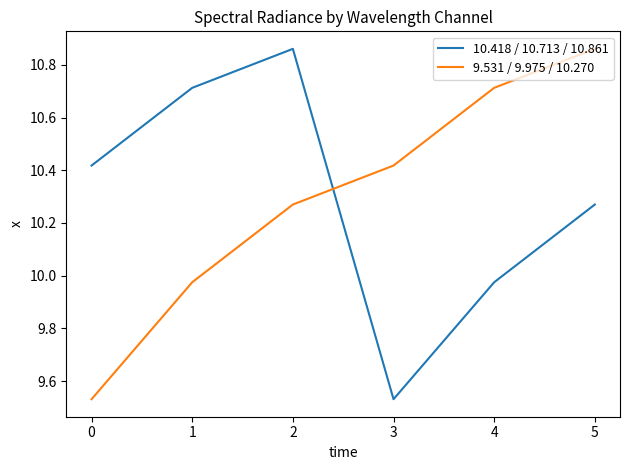

True or false: 9.531 / 9.975 / 10.270 has a value of 2.2 at 3.

False